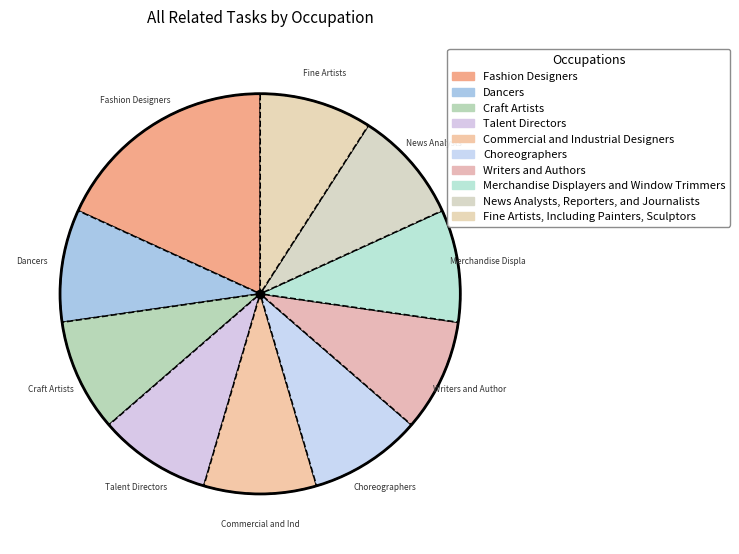

Is News Analysts, Reporters, and Journalists the majority of the pie?

No